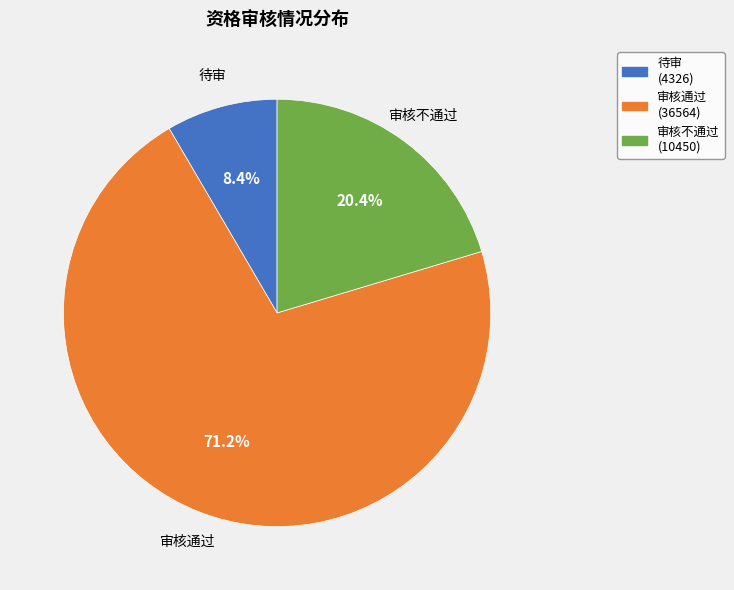

Does any single category account for the majority?

Yes